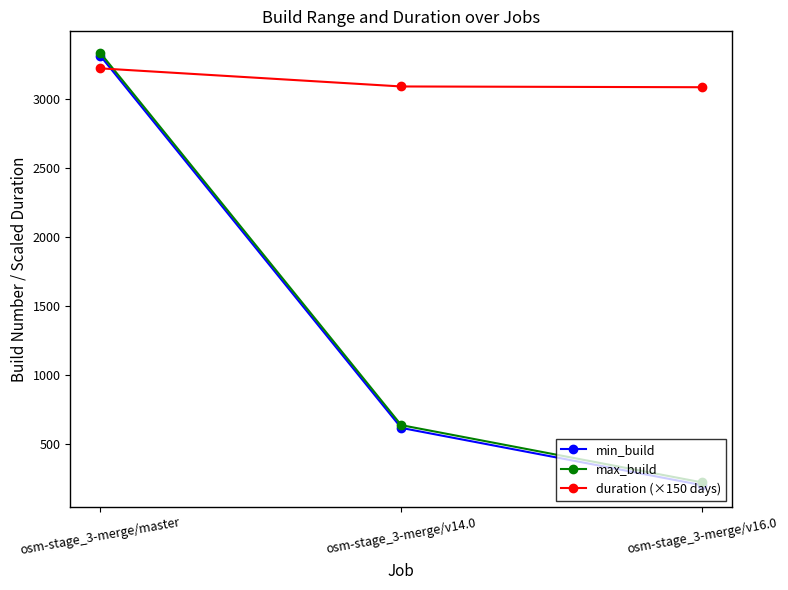

Which series has the largest range (max minus min)?

max_build